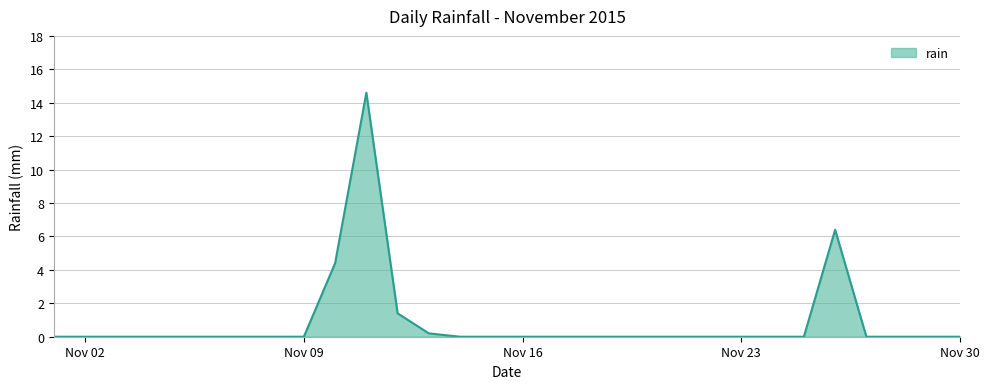

What is the maximum value shown in the chart?

14.6